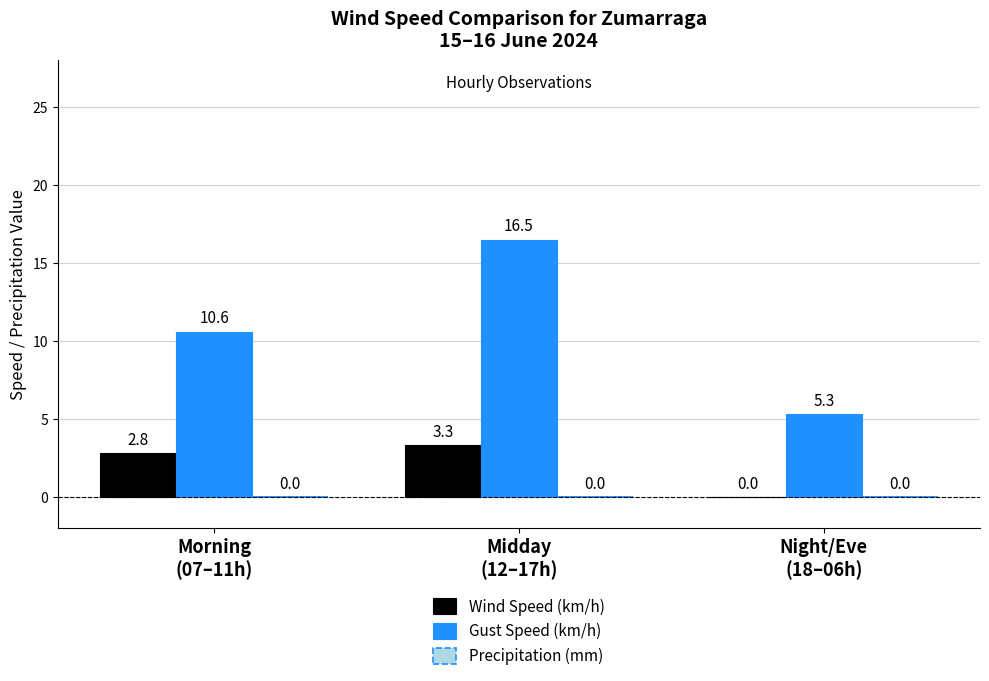

Does the chart contain stacked bars?

No